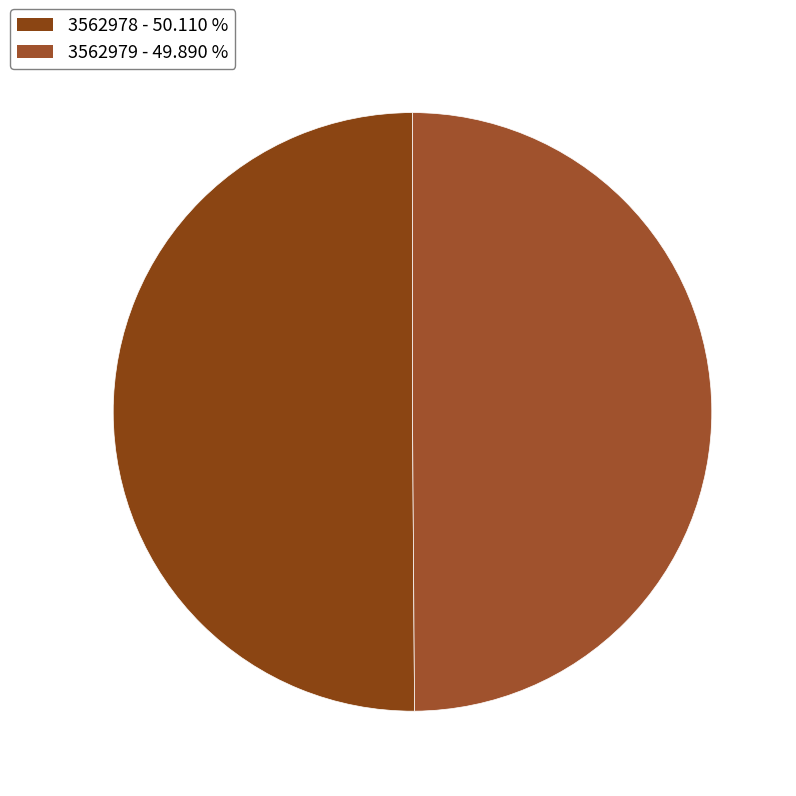

The 3562979 slice represents 37% of the pie. True or false?

False